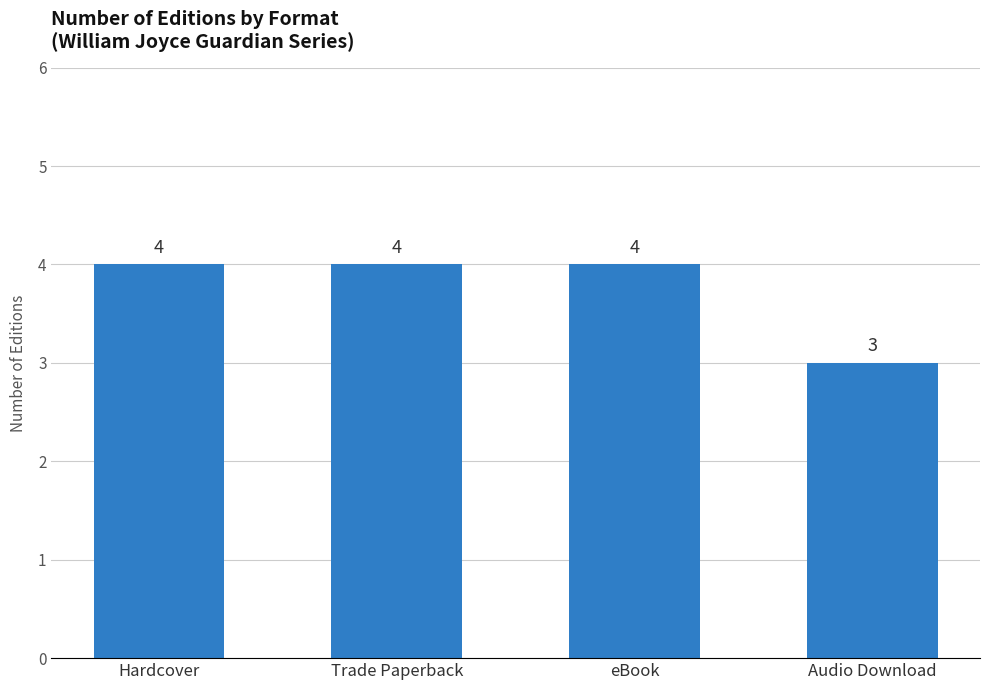

Are the bars horizontal?

No